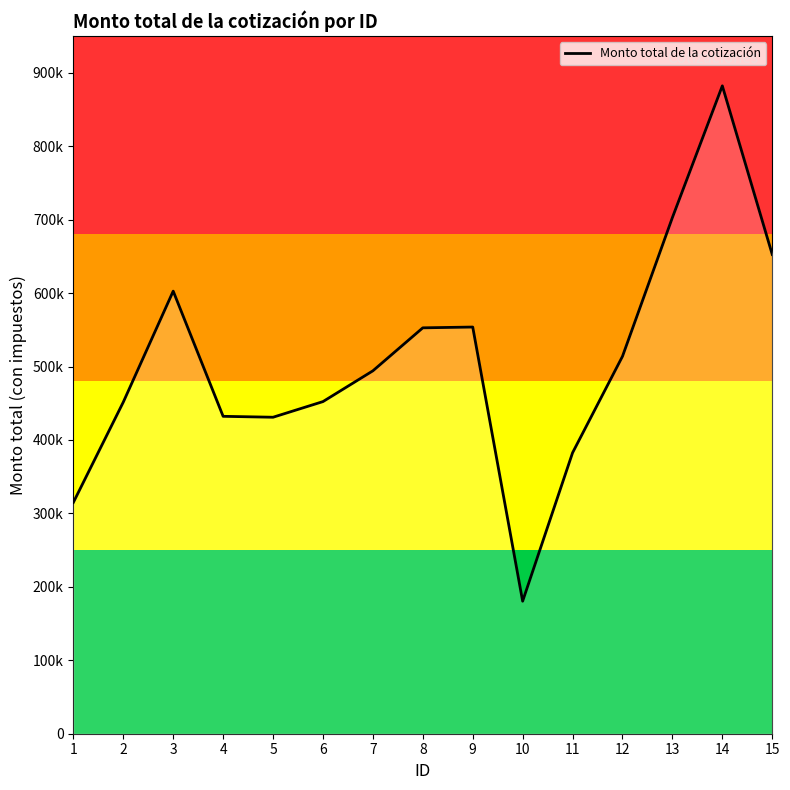

True or false: the data has more than 0 interior local peaks.

True